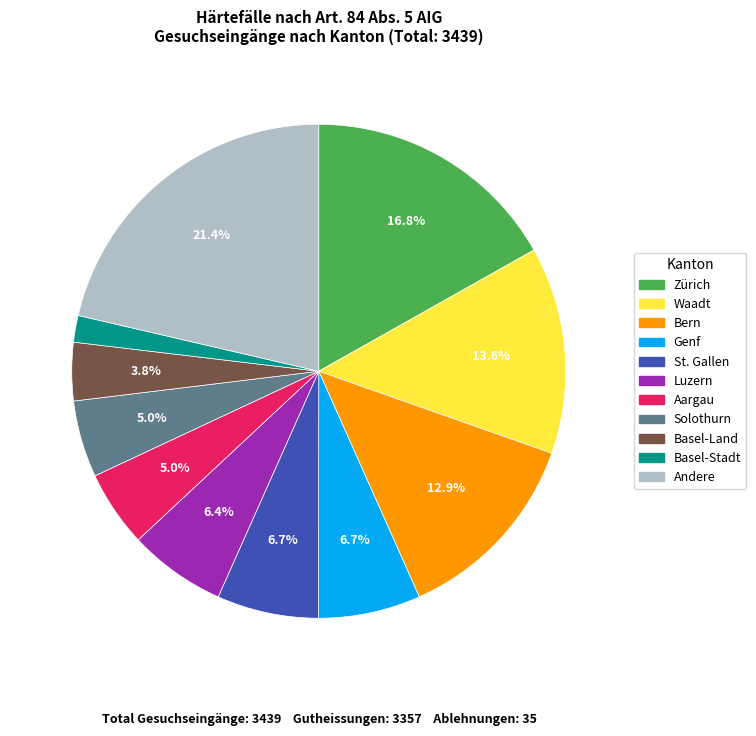

Count the number of slices in the pie.

11